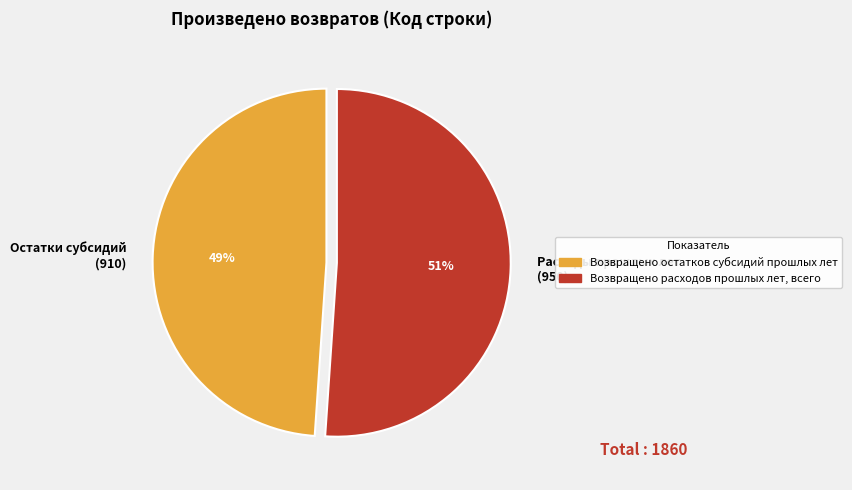

To the nearest percent, what is the difference between the largest and smallest slice percentages?

2%